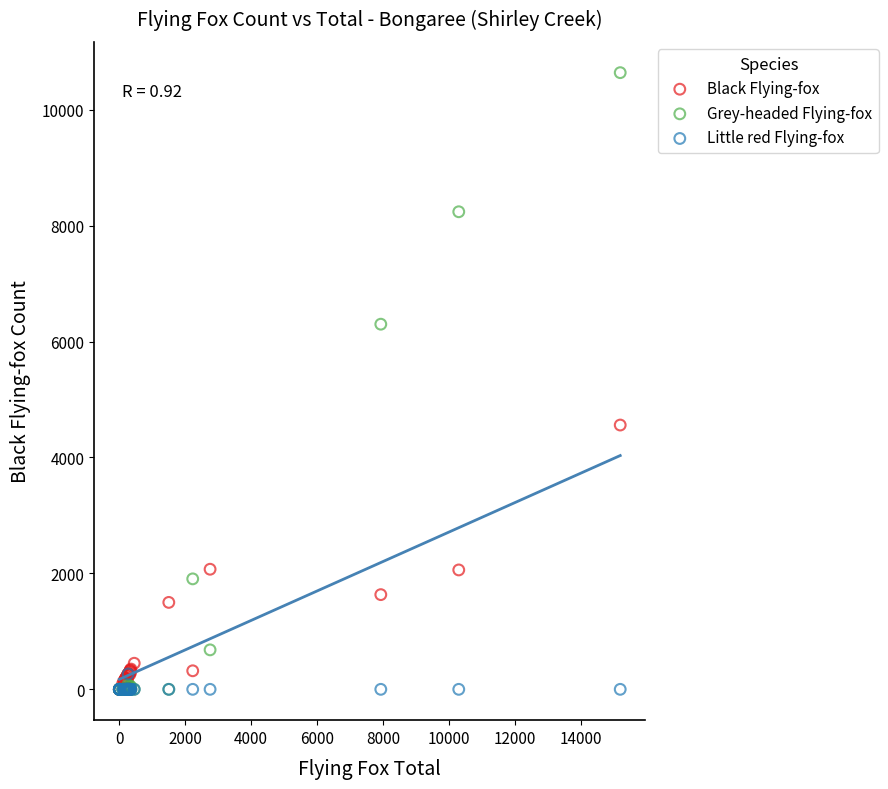

Which series contains the highest Y value?

Grey-headed Flying-fox